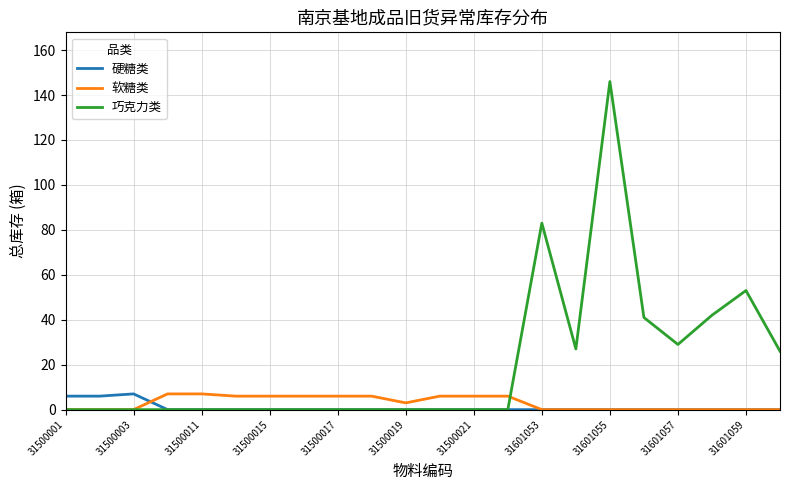

Which series has the largest total across all categories?

巧克力类